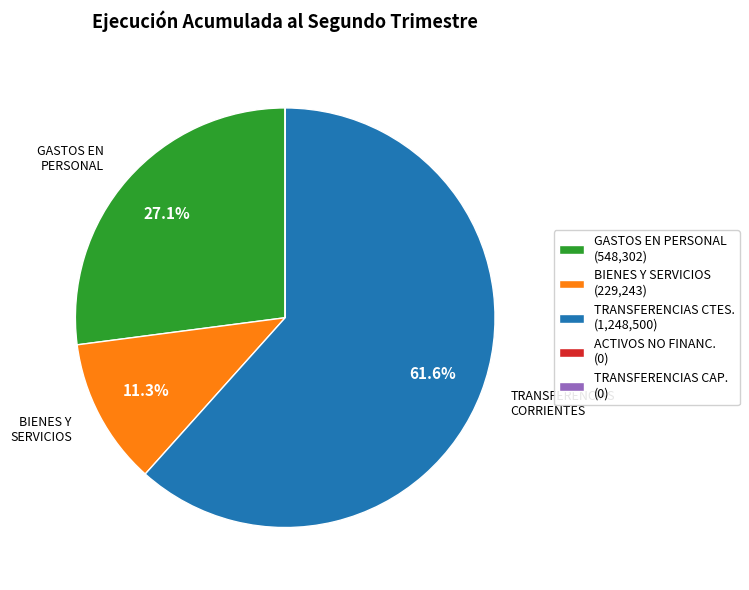

Is there a majority slice in this chart?

Yes